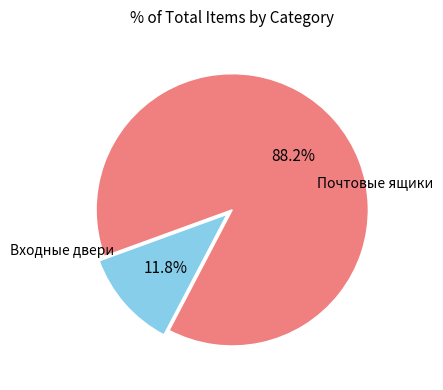

How many slices are in this pie chart?

2